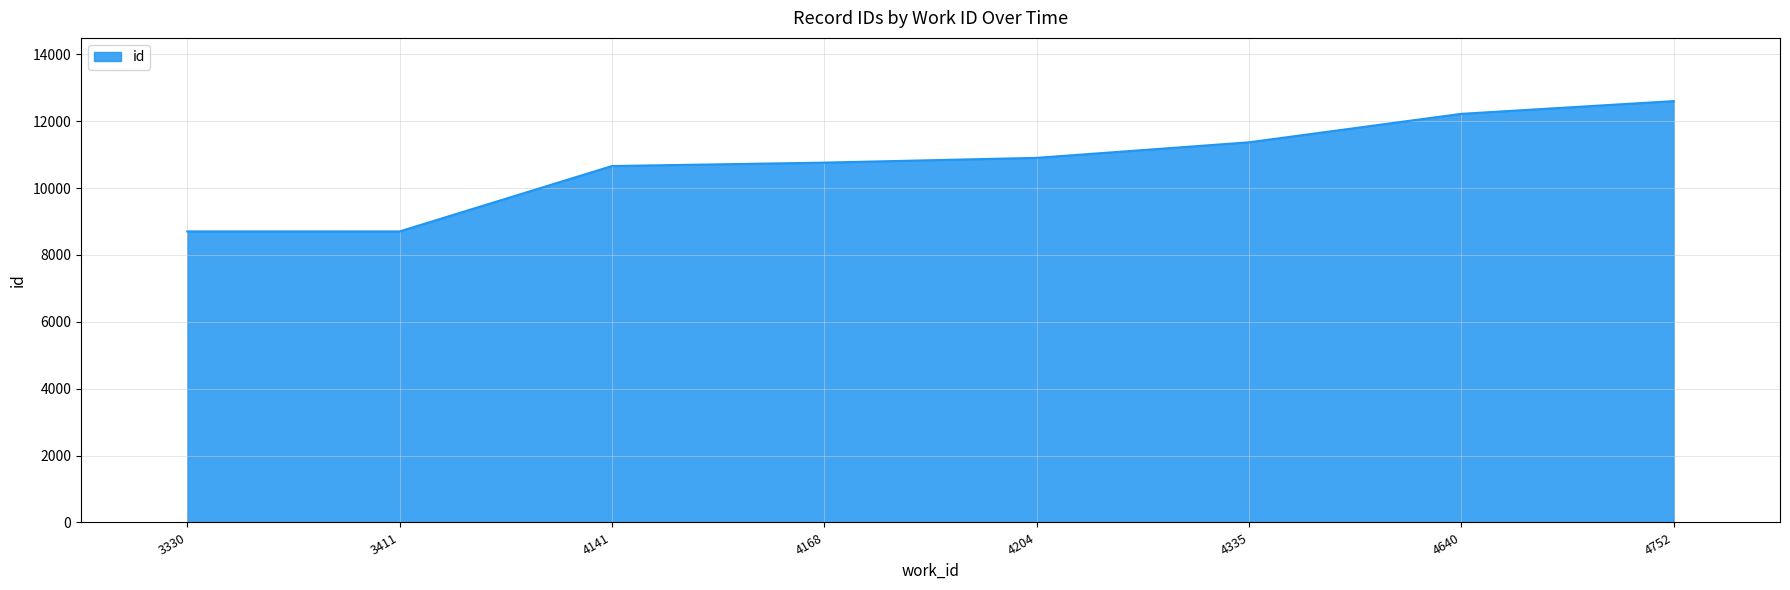

Where is the data nearest to the value 10651?

4141